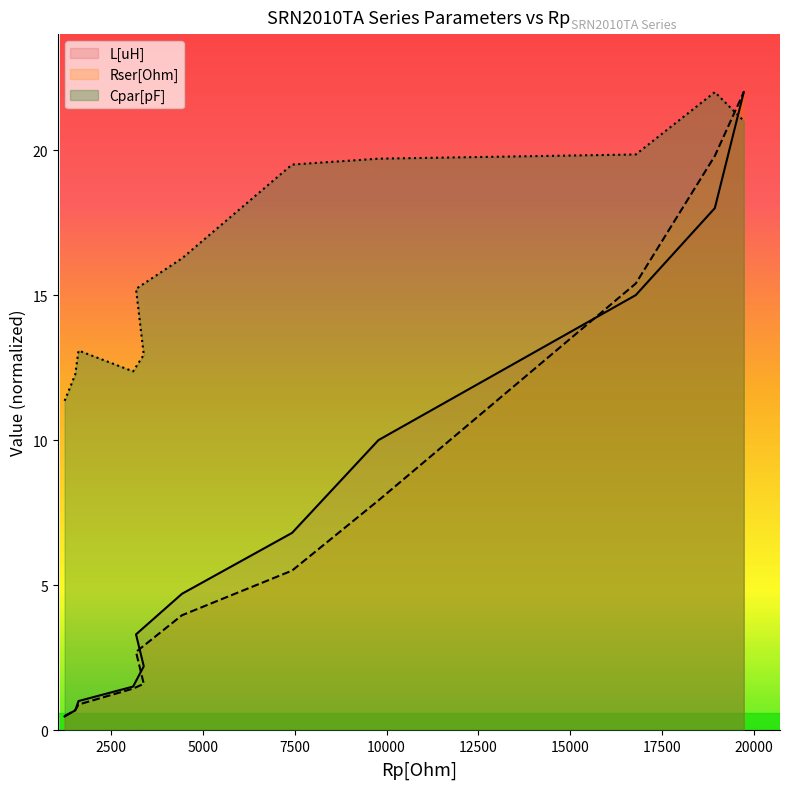

What is the sum of all L[uH] values?

85.6